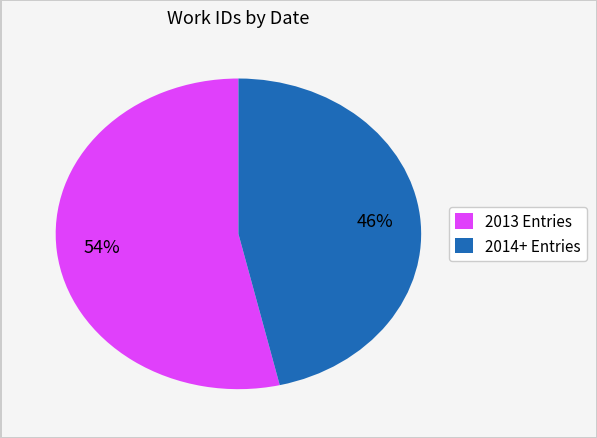

Is there a majority slice in this chart?

Yes